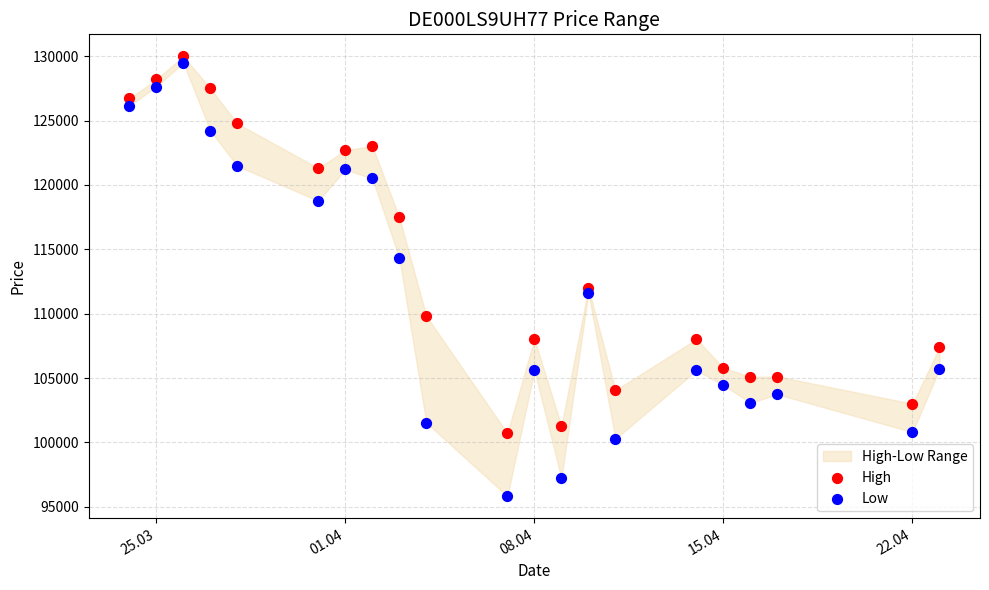

Which series has the largest Y range (max minus min)?

Low